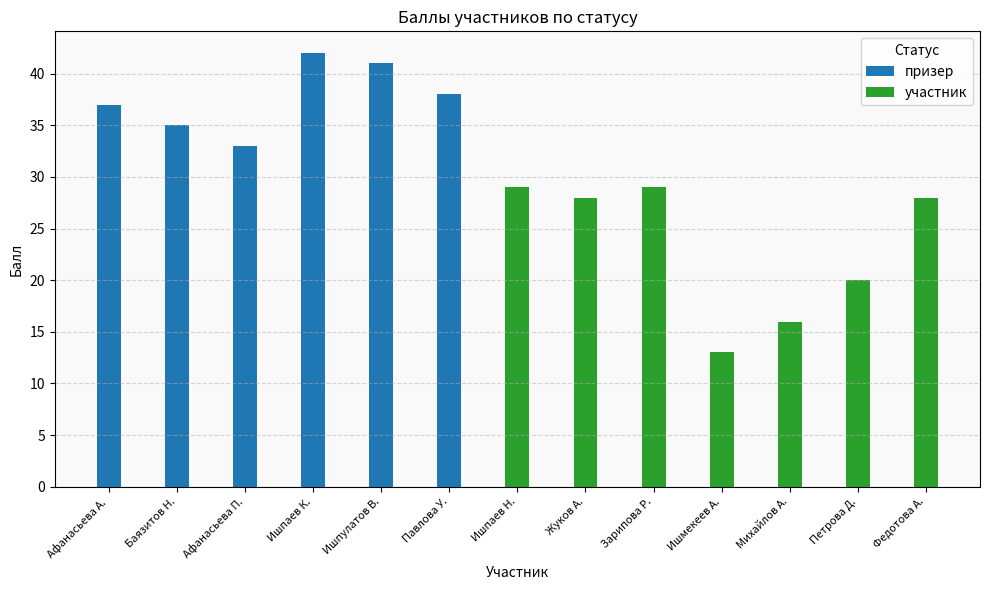

What are all the series names shown in the legend?

призер, участник